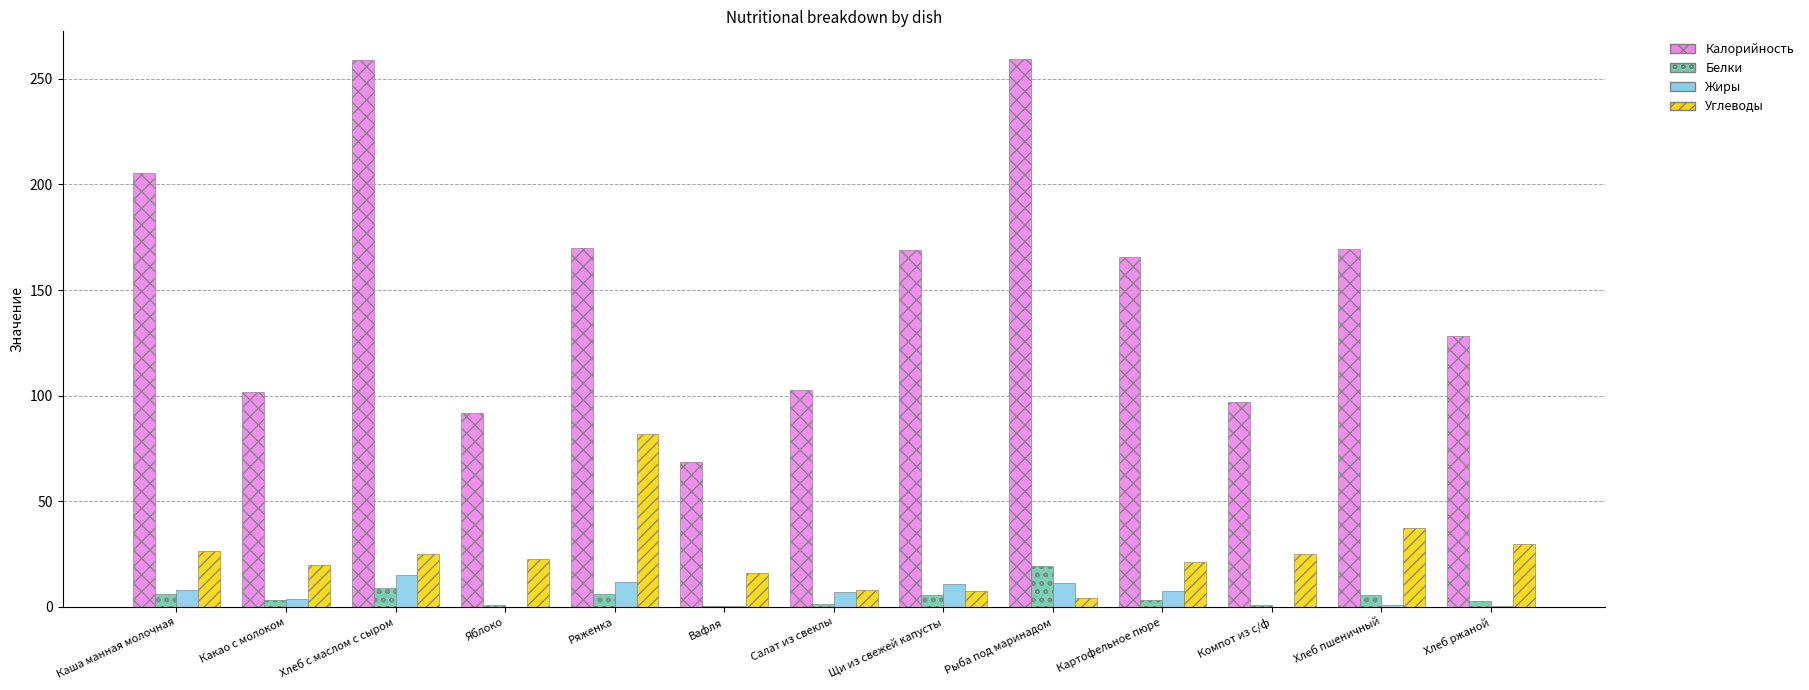

What is the average value of the Углеводы series?

25.0